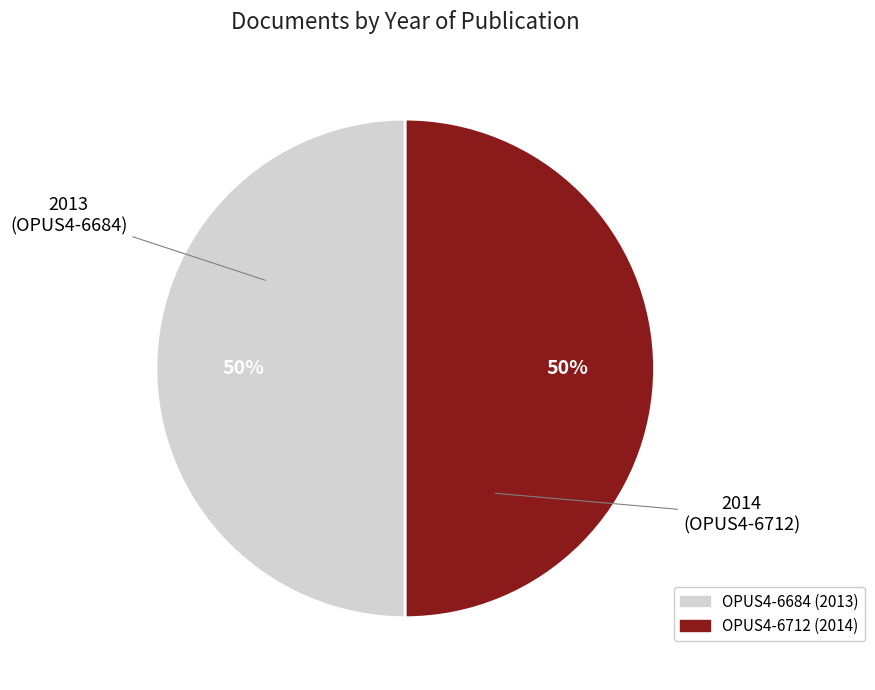

True or false: OPUS4-6684 accounts for 44% of the total.

False